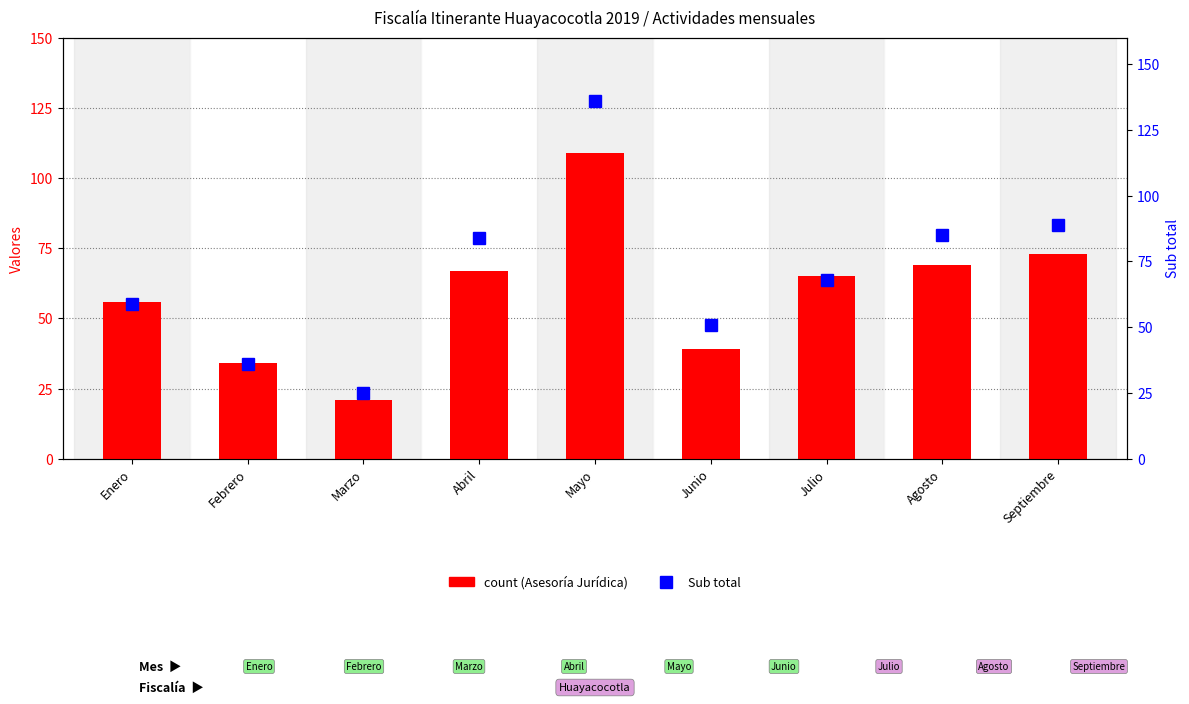

How many groups of bars are there?

9